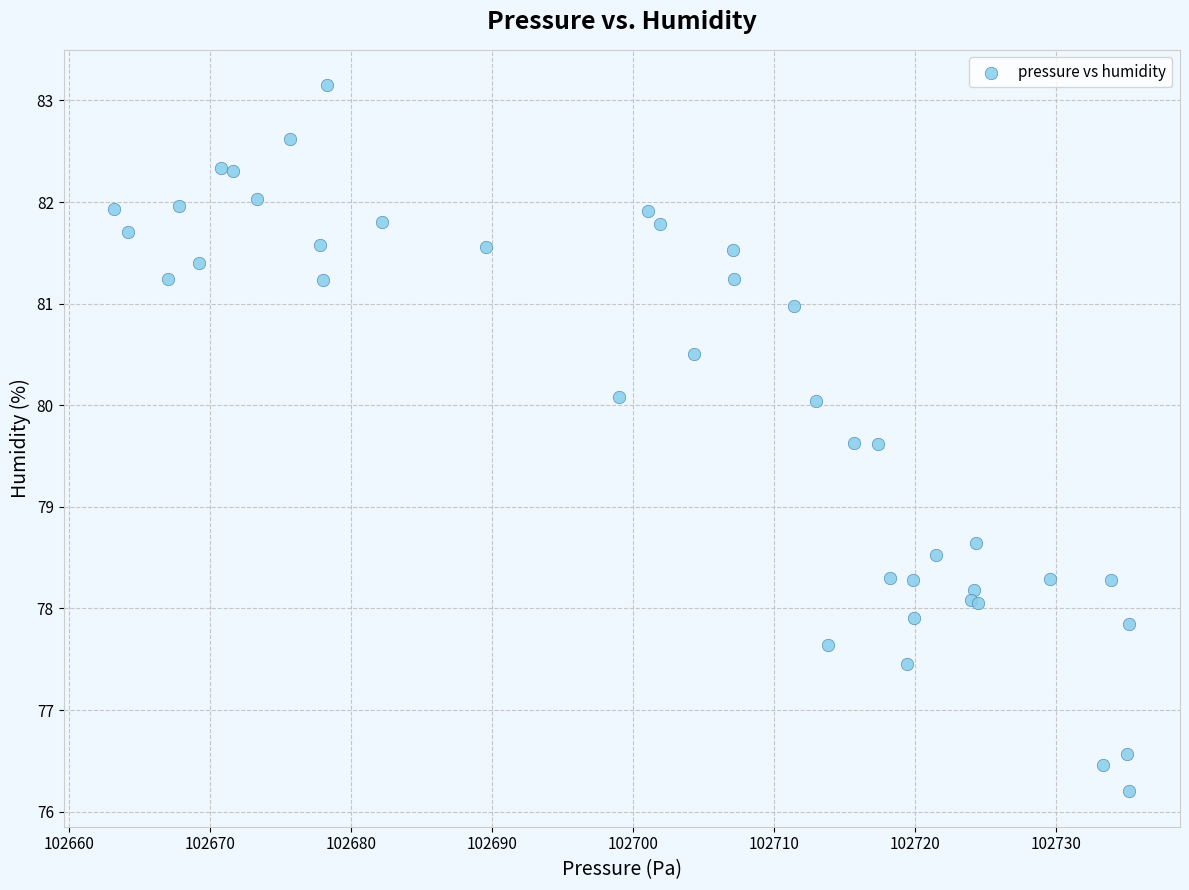

What Y value in the scatter plot is closest to 79?

78.6